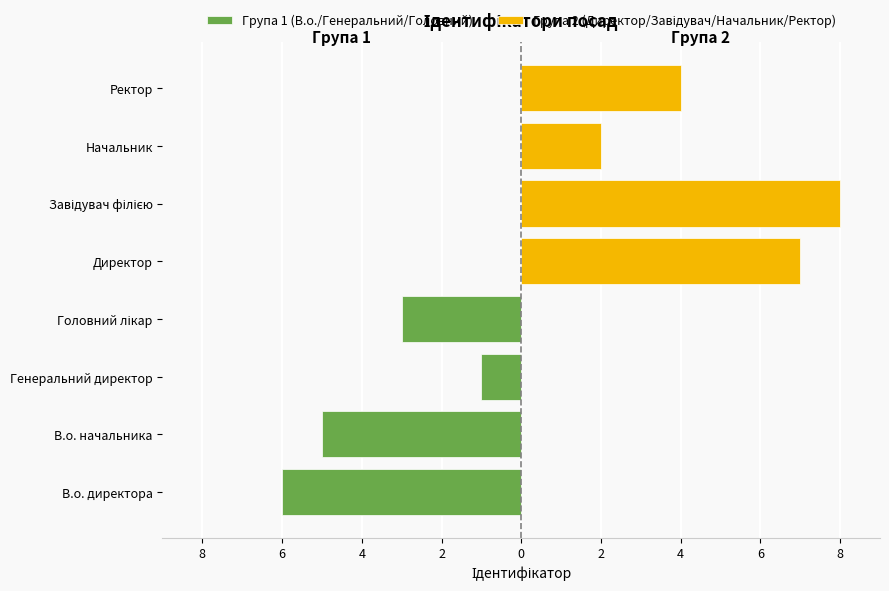

What is the difference between the highest and lowest values at 4?

7